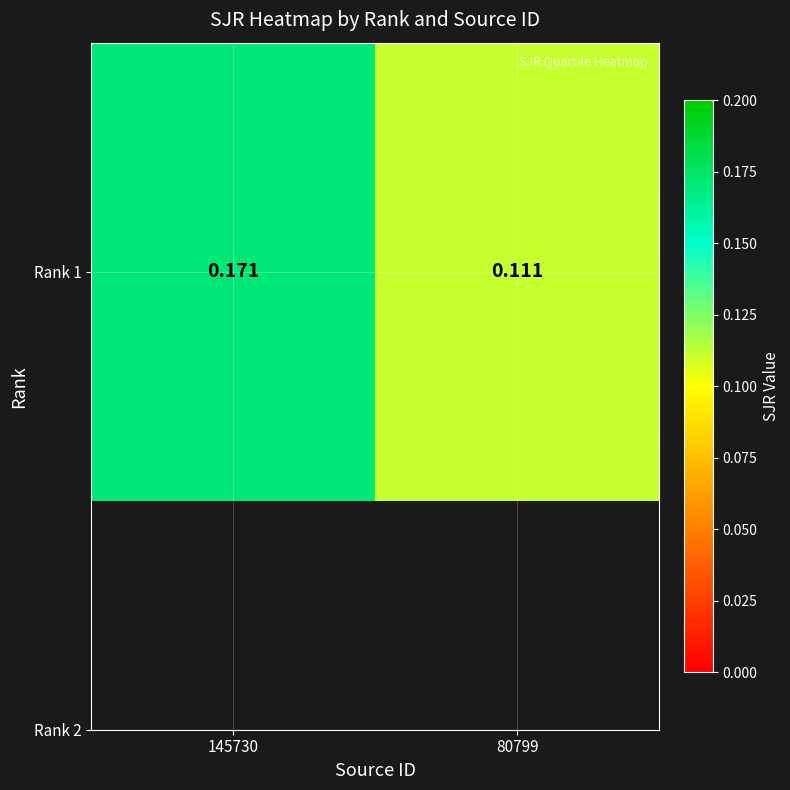

What value does the data have at 145730?

0.2